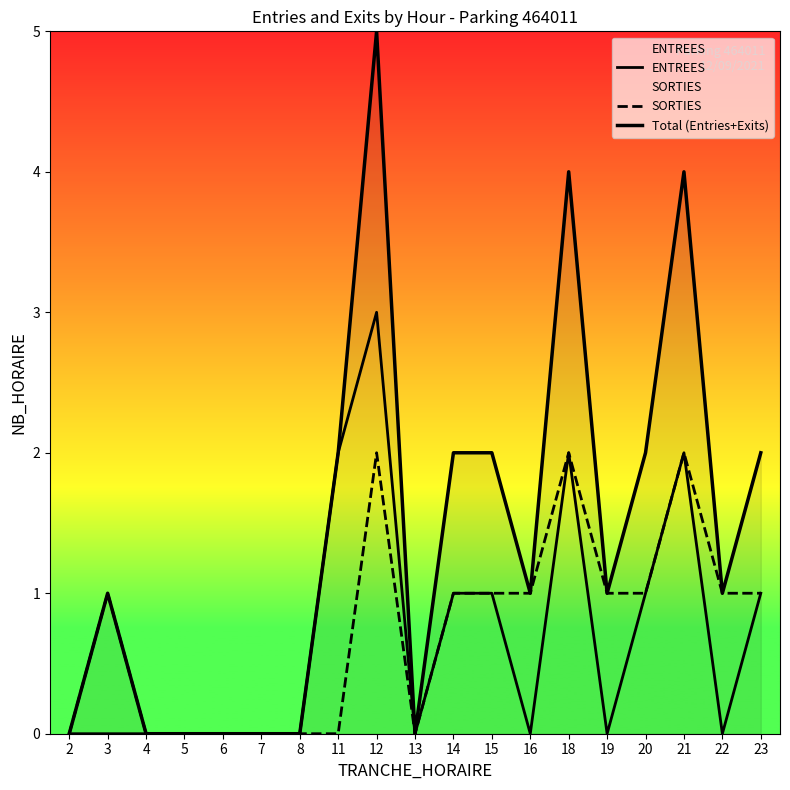

True or false: ENTREES and SORTIES intersect in this chart.

False